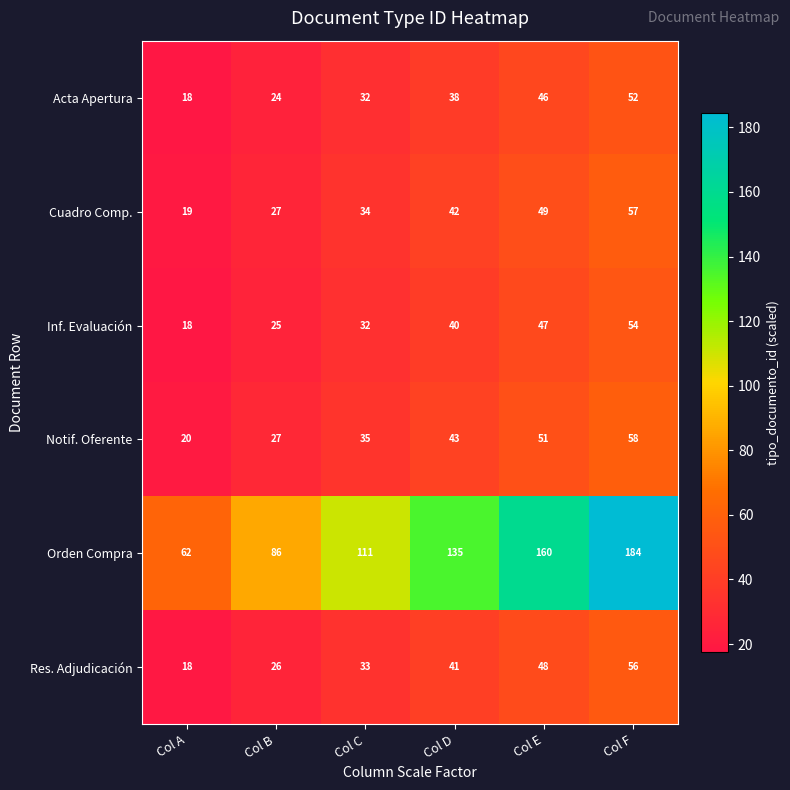

Rank the categories by Orden Compra value from lowest to highest.

Col A, Col B, Col C, Col D, Col E, Col F